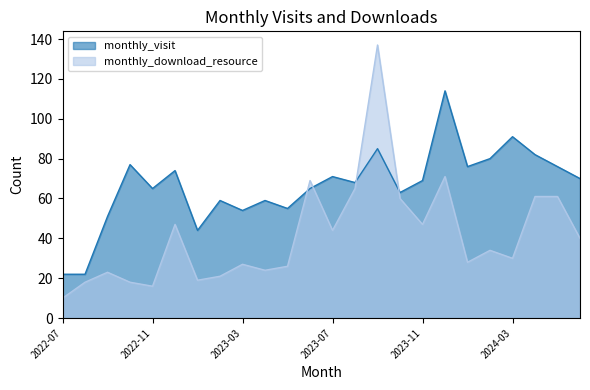

What is the difference between the monthly_download_resource values at 2023-05 and 2022-09?

3